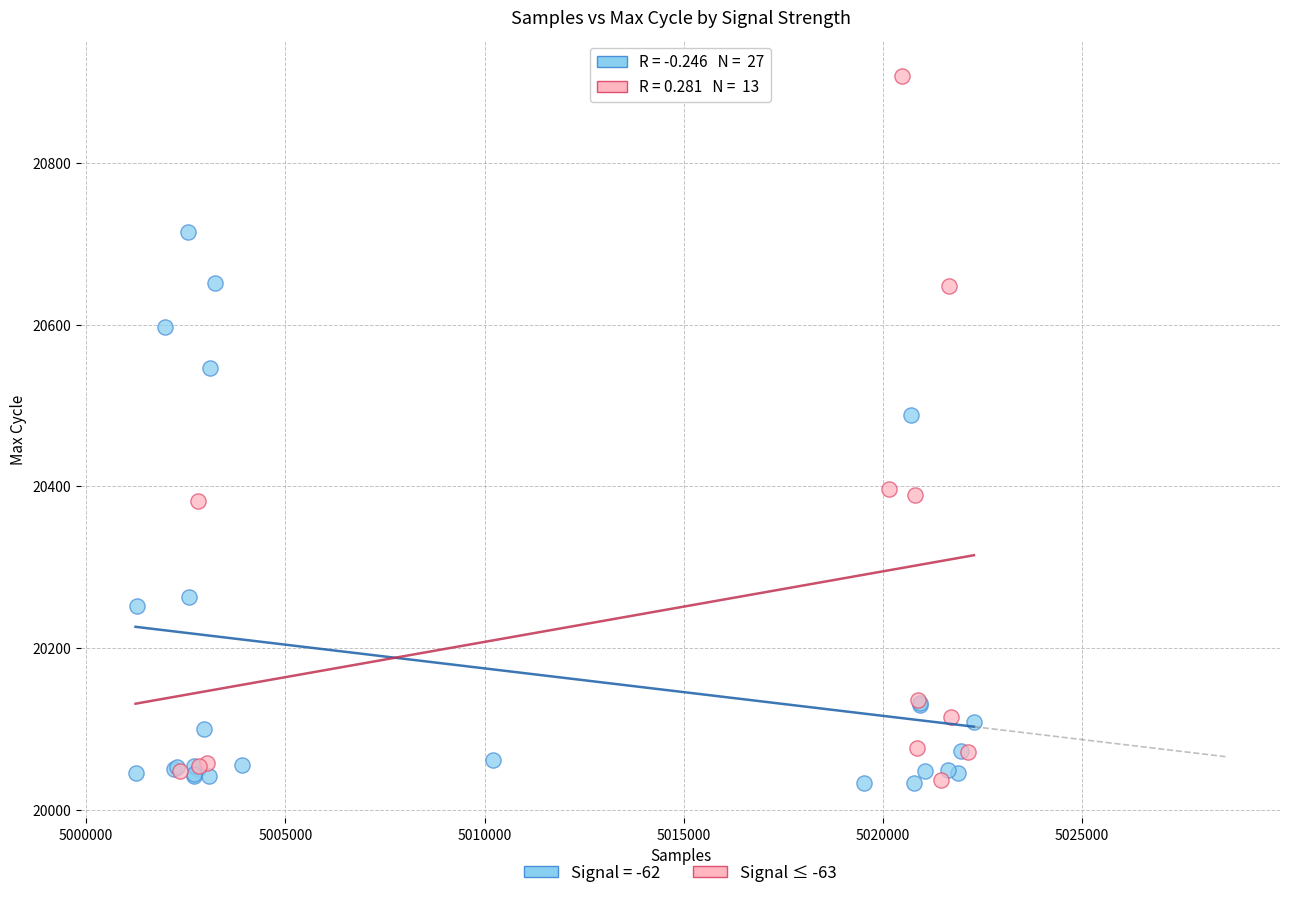

Which series has the widest spread of Y values?

Signal ≤ -63